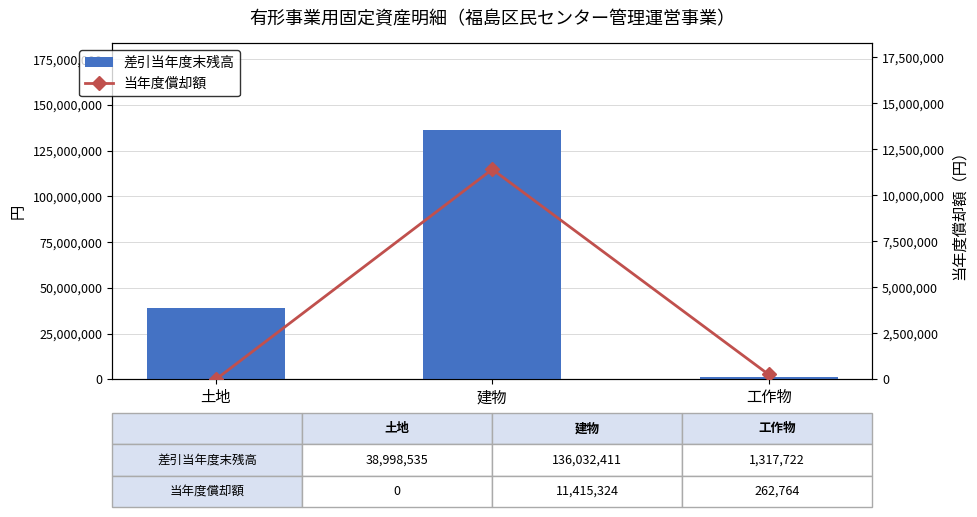

How many values in the 差引当年度末残高 series are below 38998535?

1